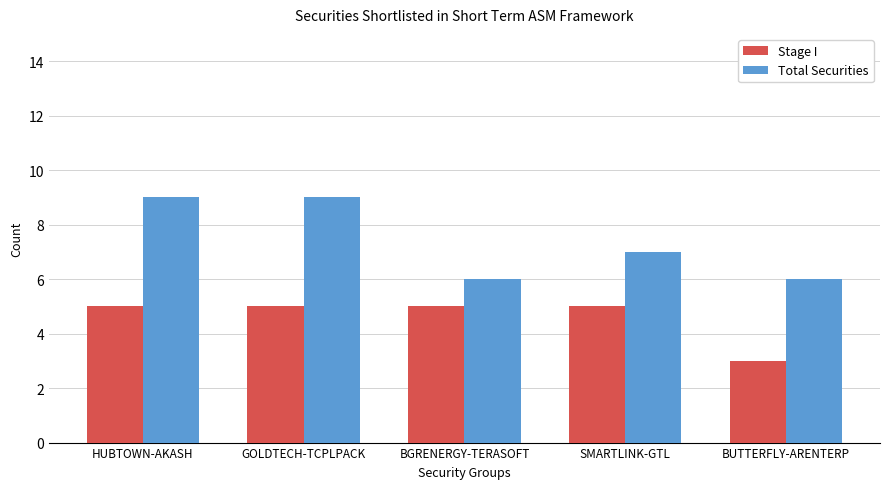

How many Total Securities values are between 6 and 9?

5